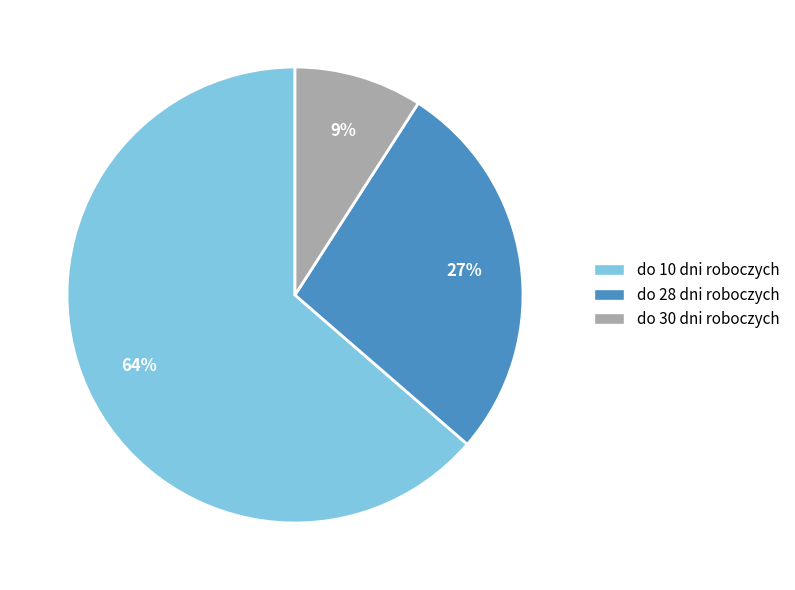

Is there a majority slice in this chart?

Yes